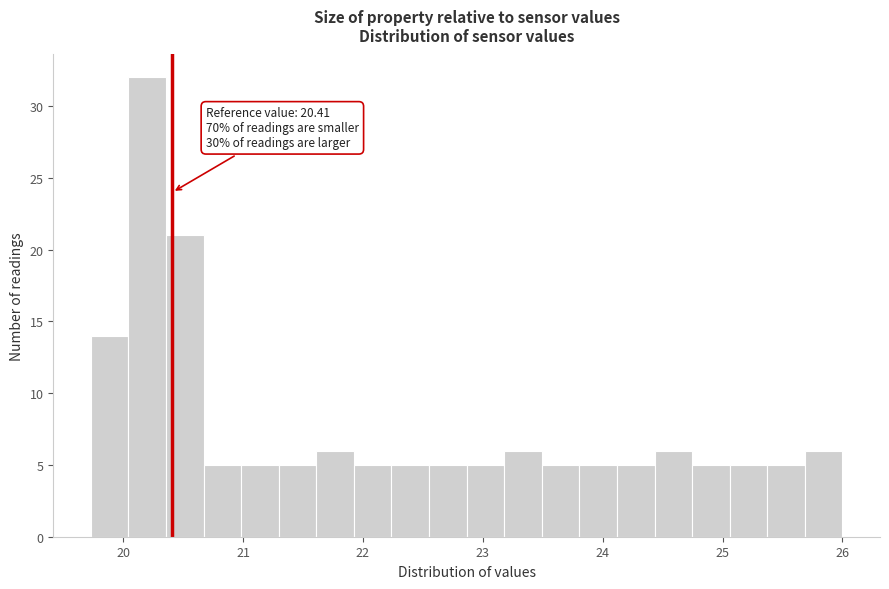

Read against the x-axis, roughly where is the centre of the tallest bar?

20.2